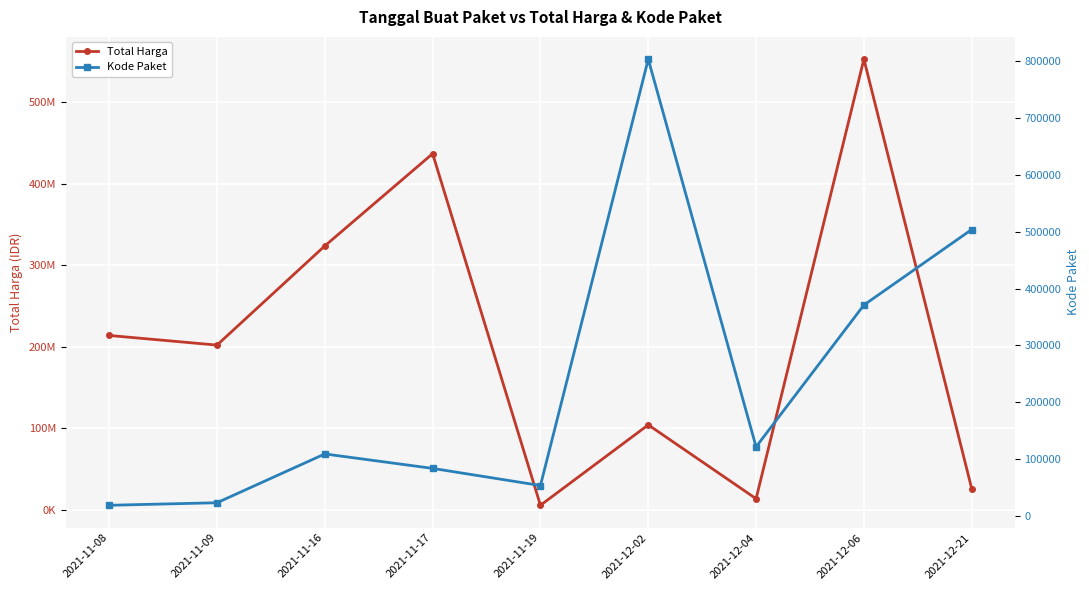

Reading right to left, list all the values displayed in this chart.

Total Harga: 2021-12-21=25648640	2021-12-06=553107700	2021-12-04=13345000	2021-12-02=104040877	2021-11-19=5267600	2021-11-17=437074000	2021-11-16=323808100	2021-11-09=202000000	2021-11-08=213825000
Kode Paket: 2021-12-21=503905	2021-12-06=371036	2021-12-04=121569	2021-12-02=803546	2021-11-19=53465	2021-11-17=83587	2021-11-16=109025	2021-11-09=23162	2021-11-08=18691